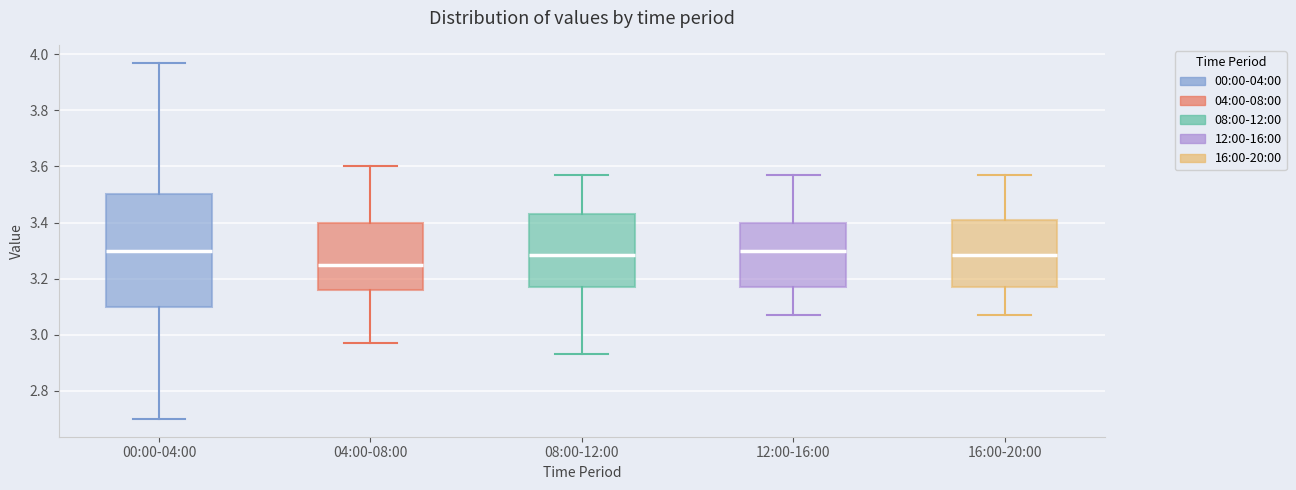

Reading left to right, transcribe this box plot: for each box, give where its median line is, the range the box spans, and where its two whiskers end, as read against the y-axis. The values are not printed on the chart, so give them approximately, as read against the axis.

00:00-04:00: median 3.30, box 3.10 to 3.50, whiskers 2.70 to 3.98
04:00-08:00: median 3.26, box 3.16 to 3.40, whiskers 2.98 to 3.60
08:00-12:00: median 3.28, box 3.18 to 3.44, whiskers 2.94 to 3.58
12:00-16:00: median 3.30, box 3.18 to 3.40, whiskers 3.08 to 3.58
16:00-20:00: median 3.28, box 3.18 to 3.40, whiskers 3.08 to 3.58